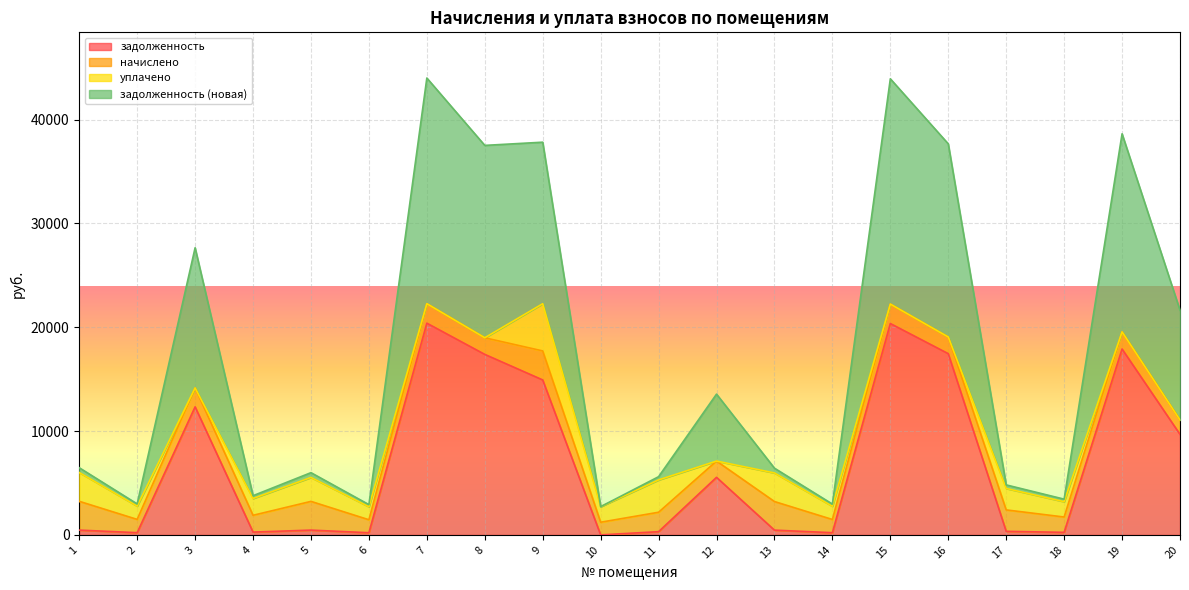

What is the difference between the задолженность values at 4 and 13?

189.2